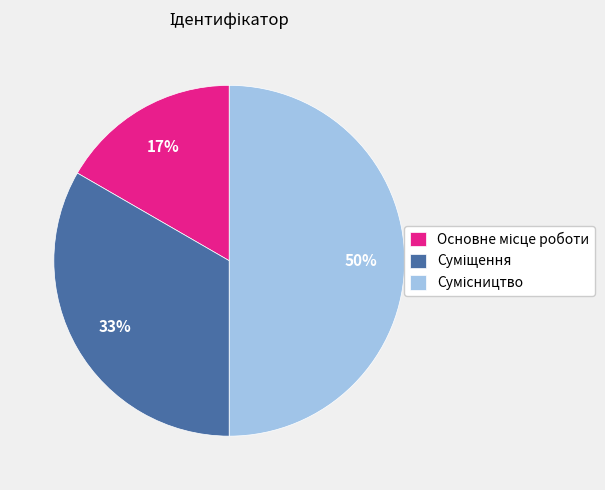

To the nearest percent, what is the difference between the largest and smallest slice percentages?

33%